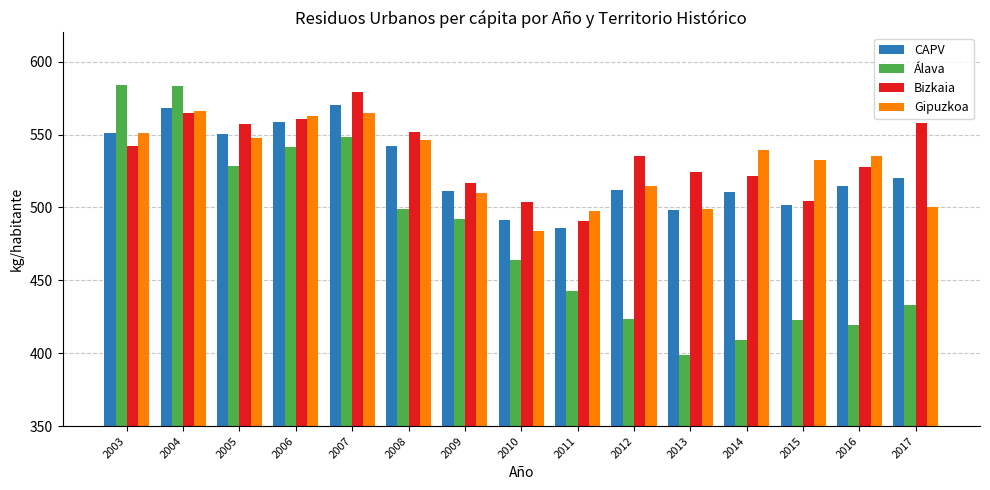

What is the lowest value of the CAPV series?

485.9